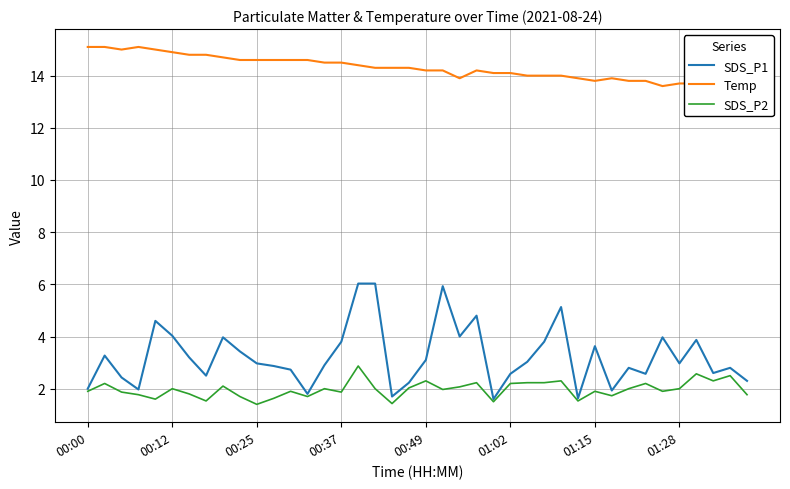

List the series in order of their peak value, highest first.

Temp, SDS_P1, SDS_P2